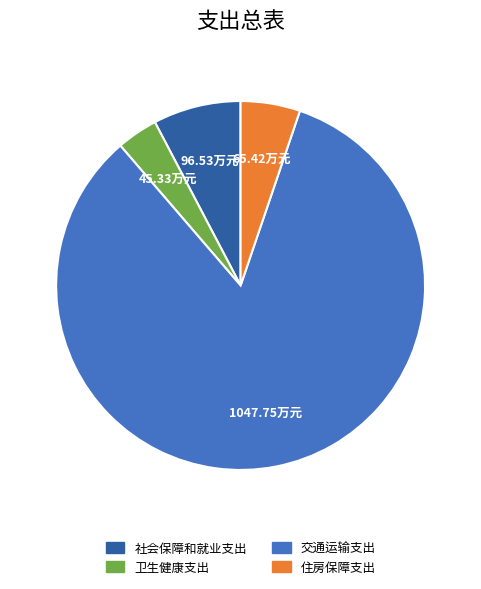

Which category has the biggest portion of the pie?

交通运输支出